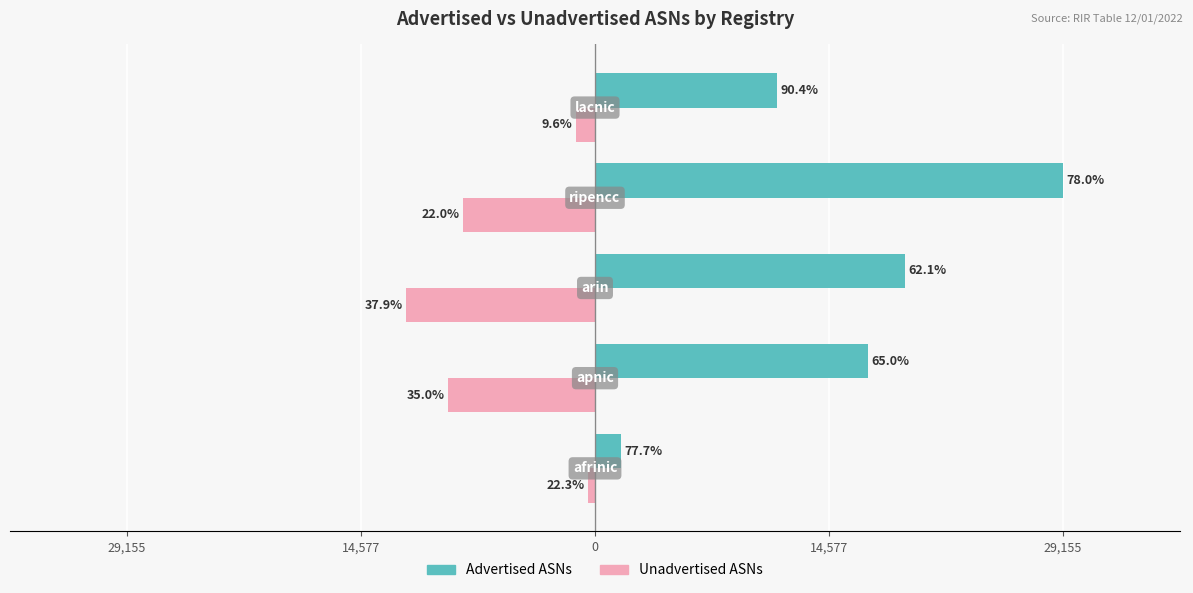

What are all the series names shown in the legend?

Advertised ASNs, Unadvertised ASNs